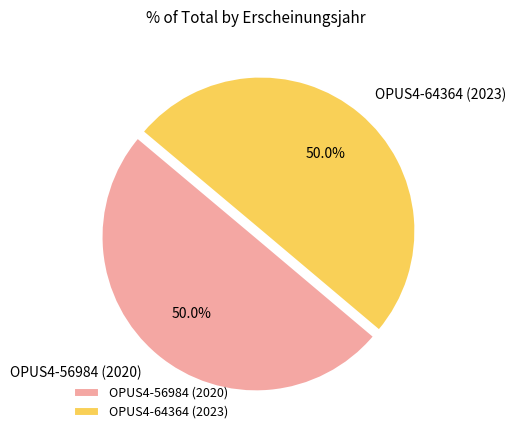

How much of the chart is everything except OPUS4-56984 (2020)?

50.0%